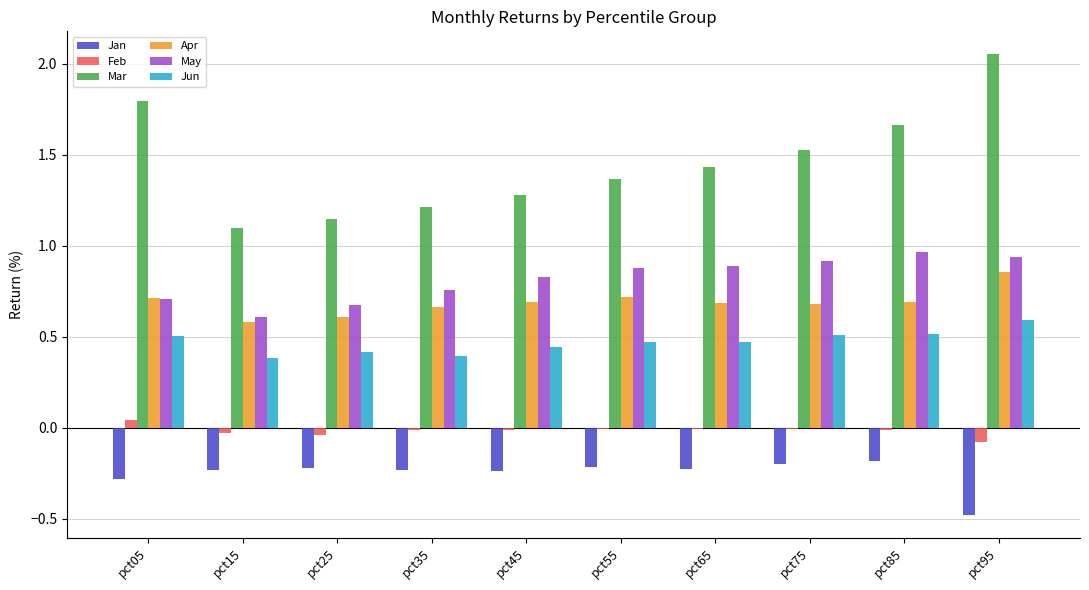

The value of May at pct25 is 0.7. True or false?

True